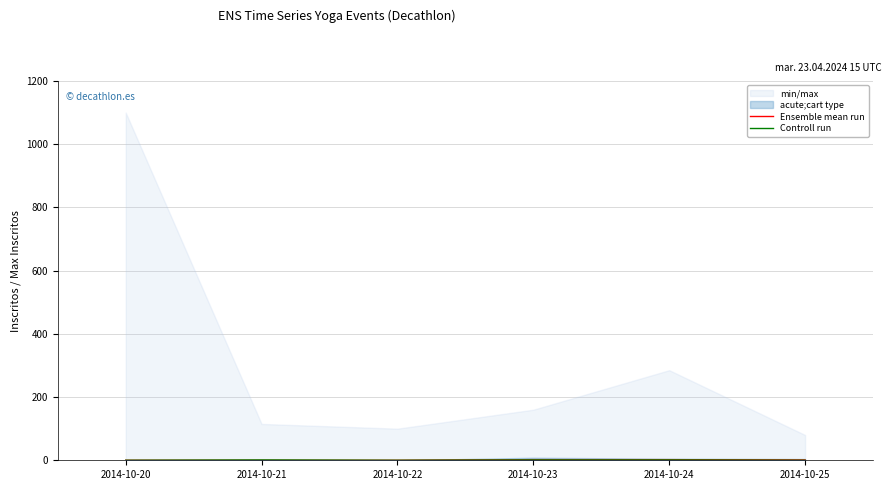

Reading left to right, transcribe all the data shown in this chart.

Ensemble mean run: 2014-10-20=0	2014-10-21=0	2014-10-22=0	2014-10-23=2	2014-10-24=2	2014-10-25=1
Controll run: 2014-10-20=0	2014-10-21=1	2014-10-22=0	2014-10-23=1	2014-10-24=1	2014-10-25=0